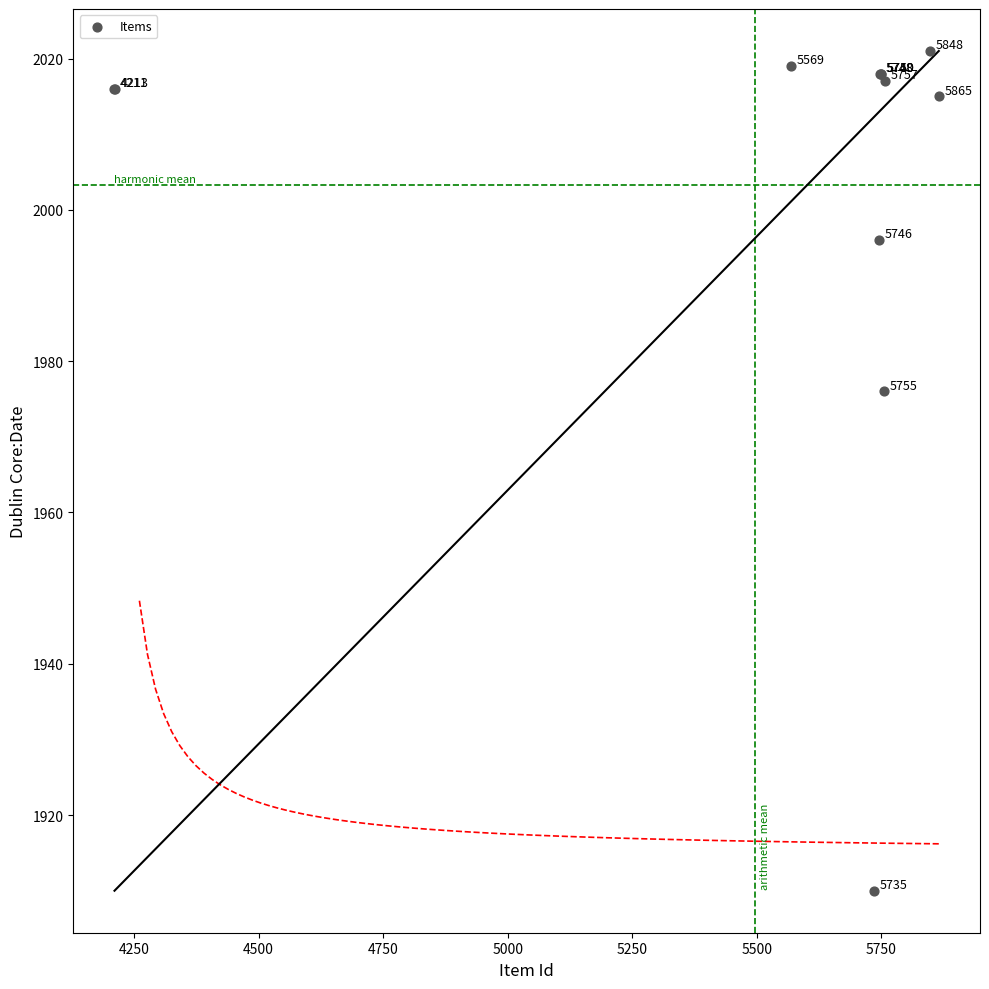

What Y value in the scatter plot is closest to 1965?

1976